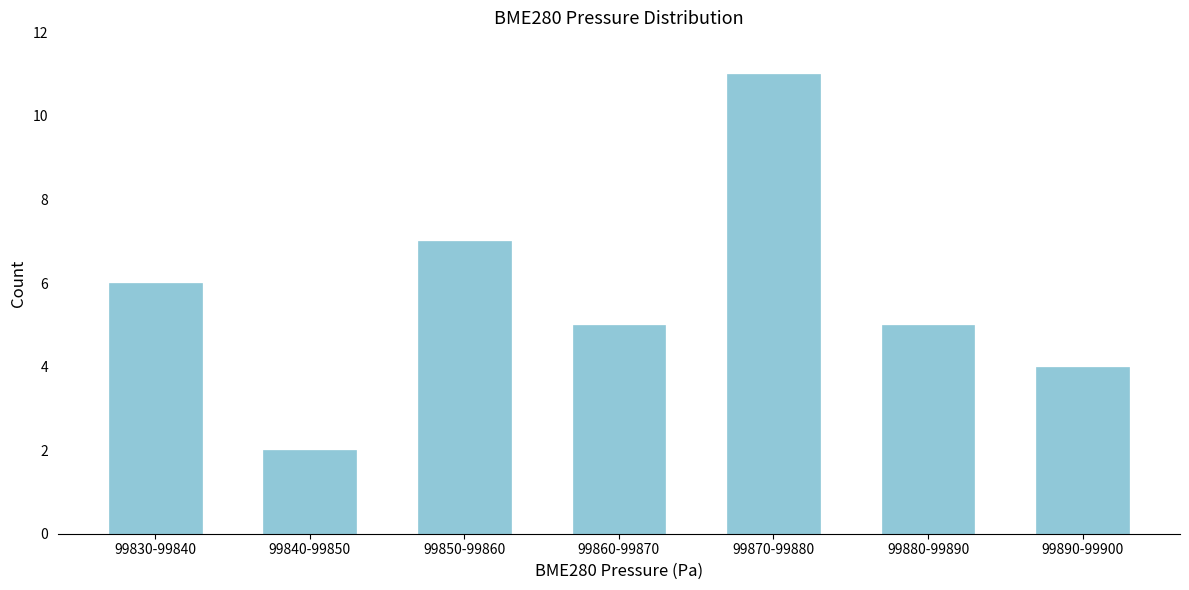

Reading left to right, extract all data points from this chart.

99830-99840=6	99840-99850=2	99850-99860=7	99860-99870=5	99870-99880=11	99880-99890=5	99890-99900=4